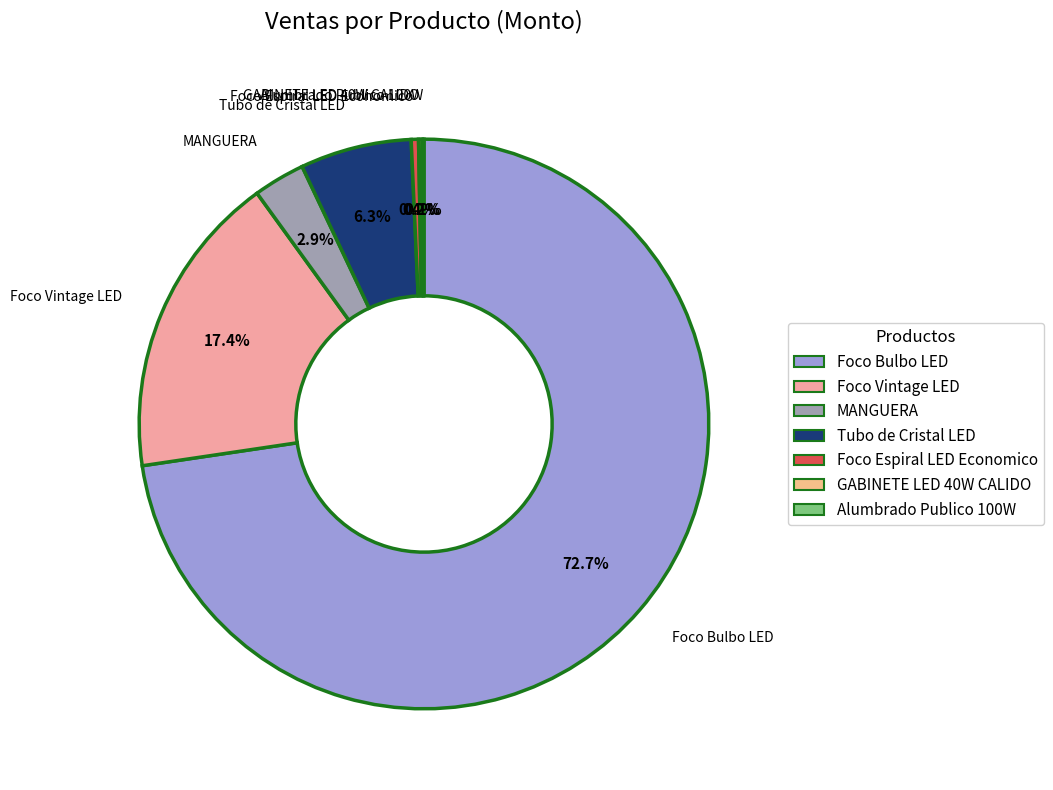

Which slice is the largest?

Foco Bulbo LED